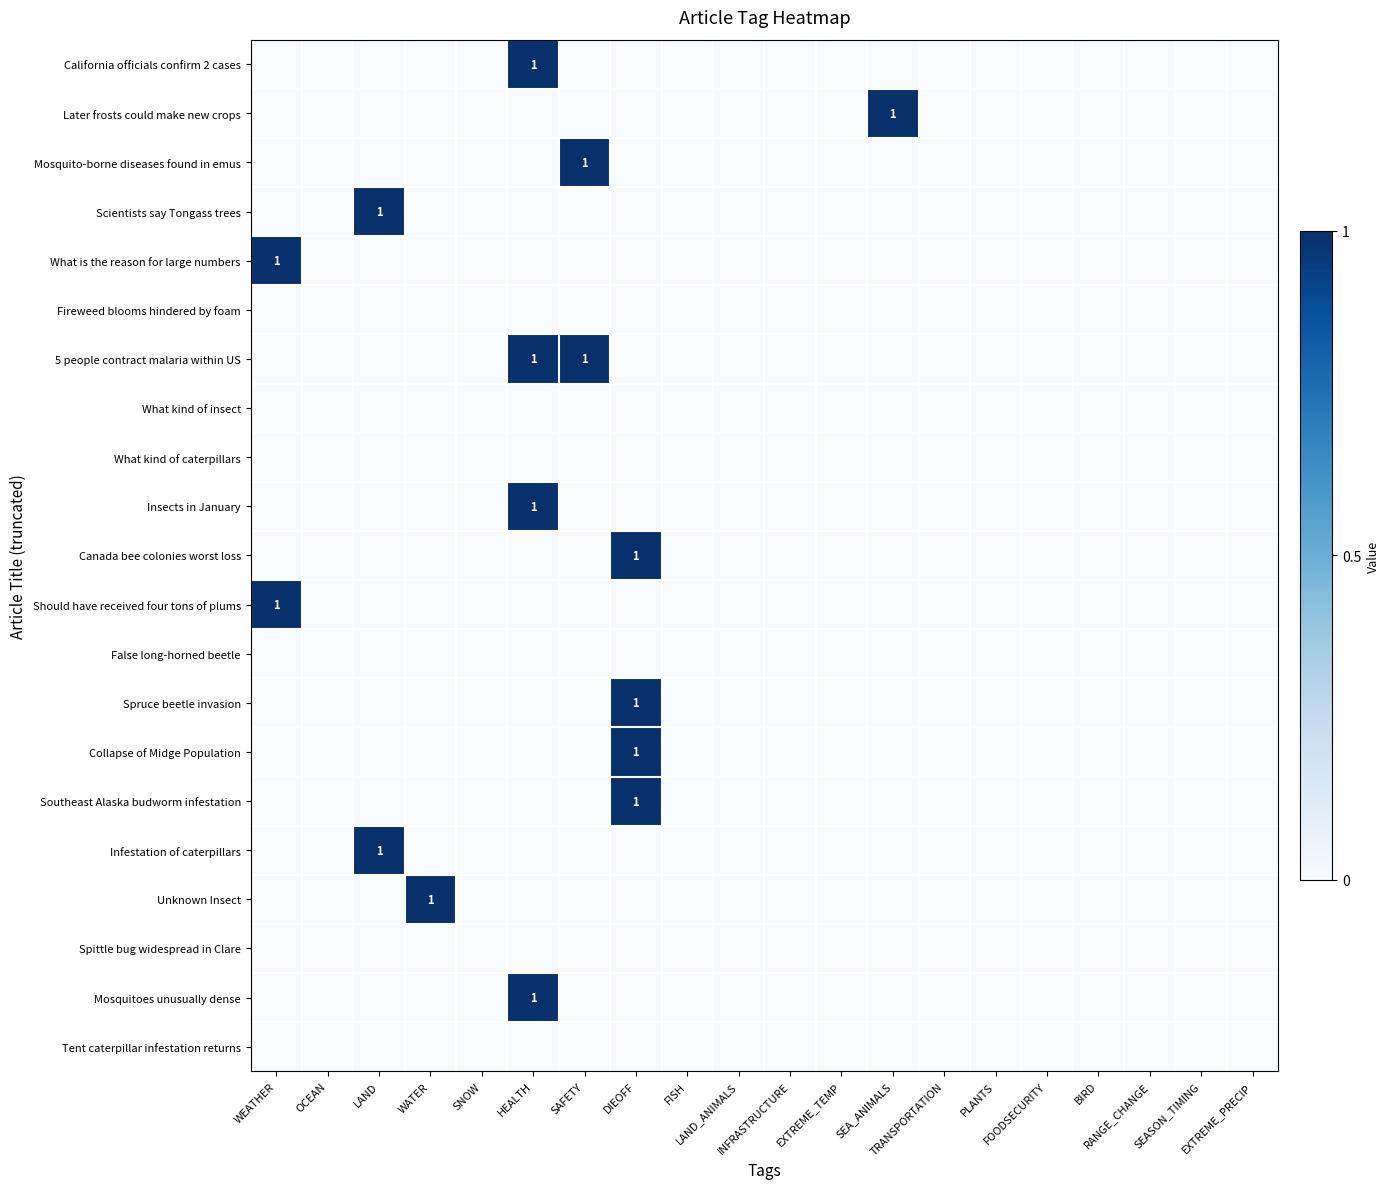

How many Canada bee colonies worst loss values are between 0 and 1?

20